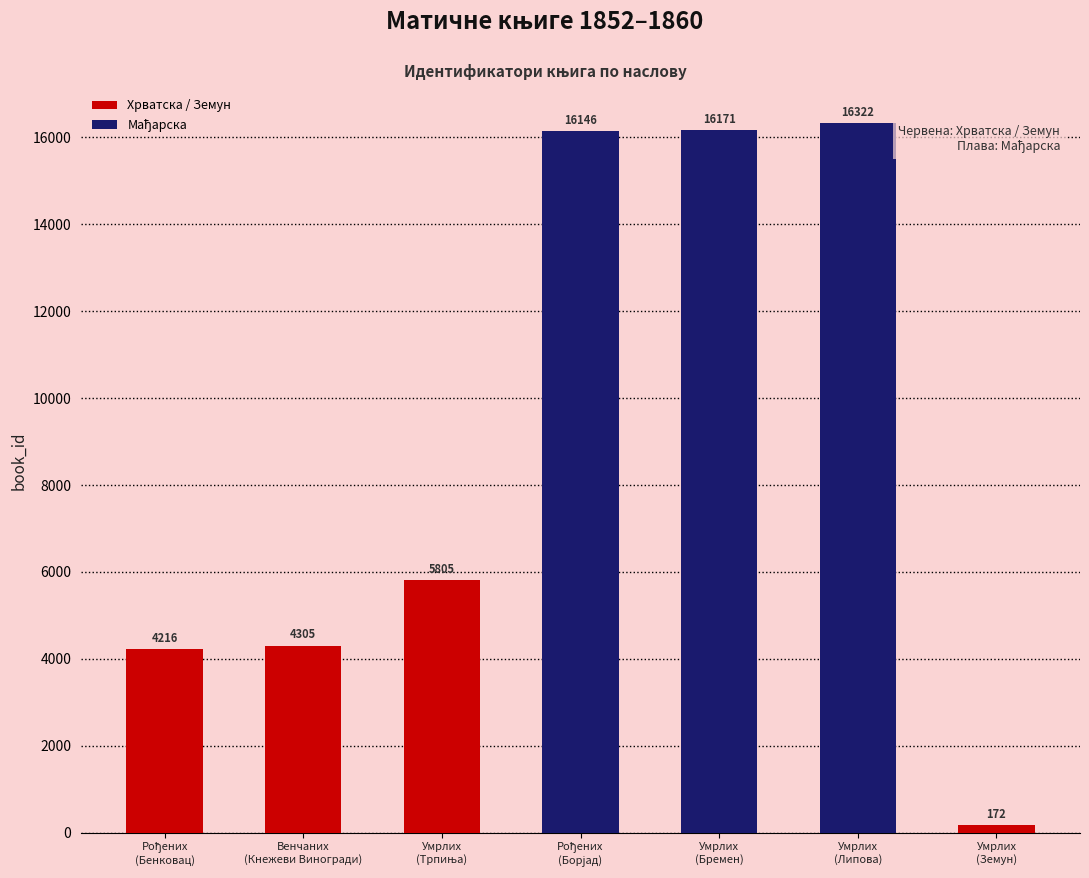

What is the value of the 5th bar from the left?

16171